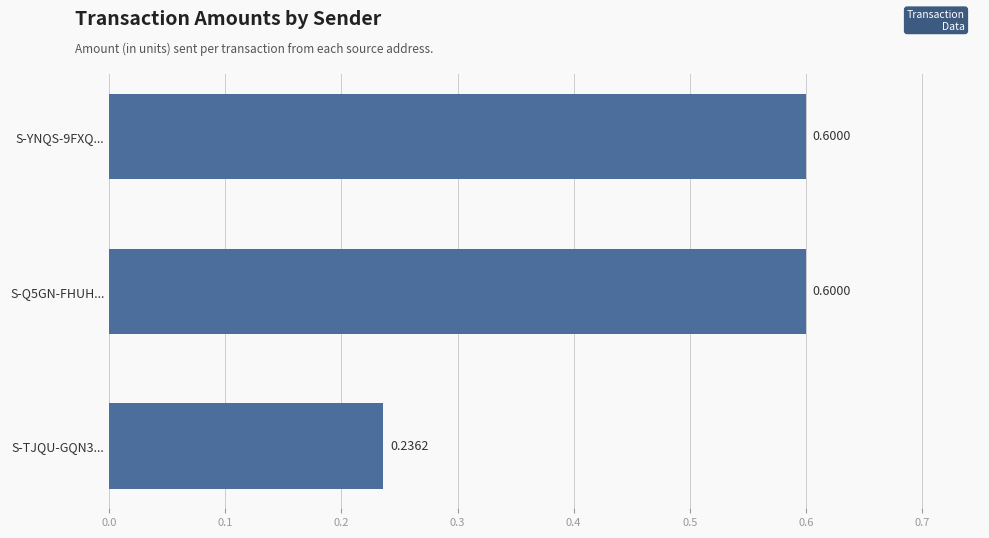

Which has a higher value, S-TJQU-GQN3... or S-Q5GN-FHUH...?

S-Q5GN-FHUH...